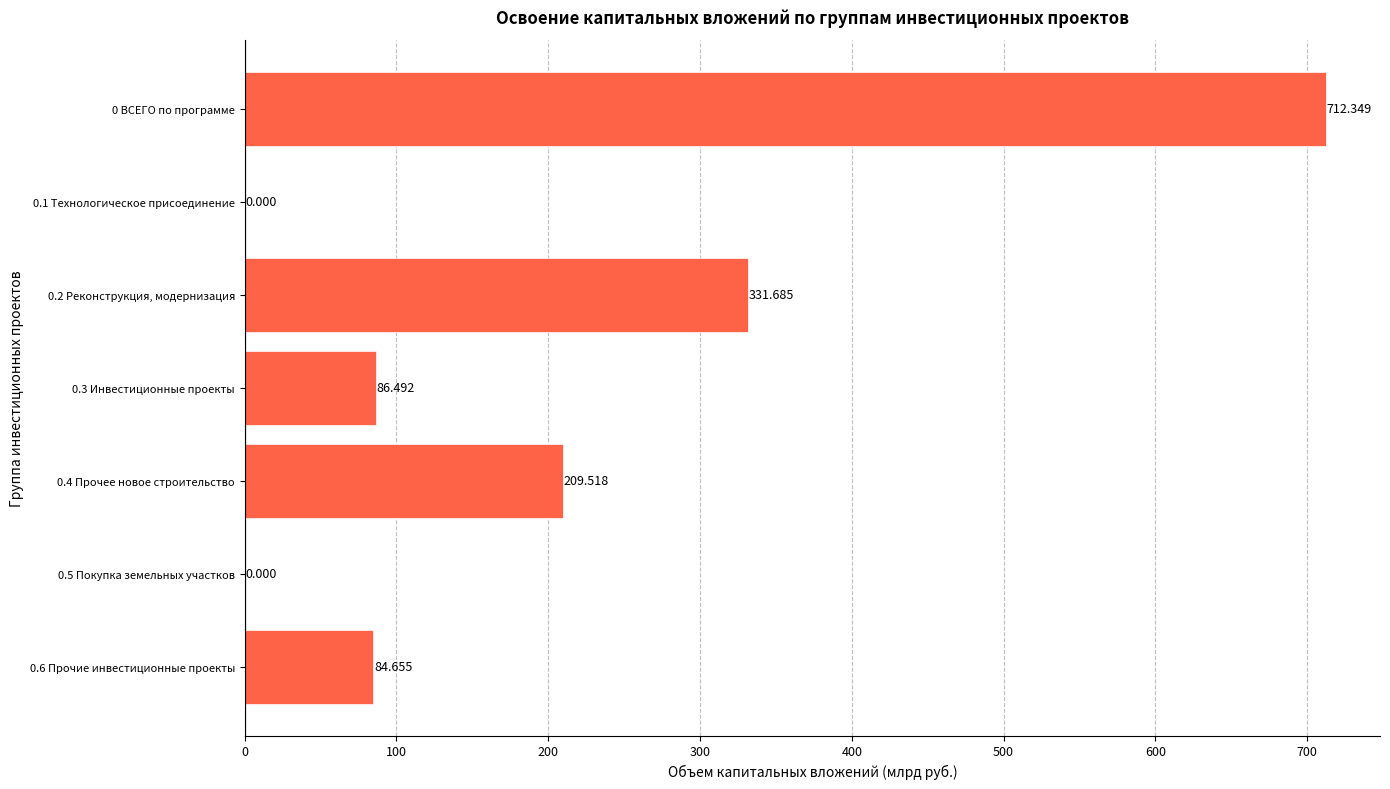

How many positive values are there?

5